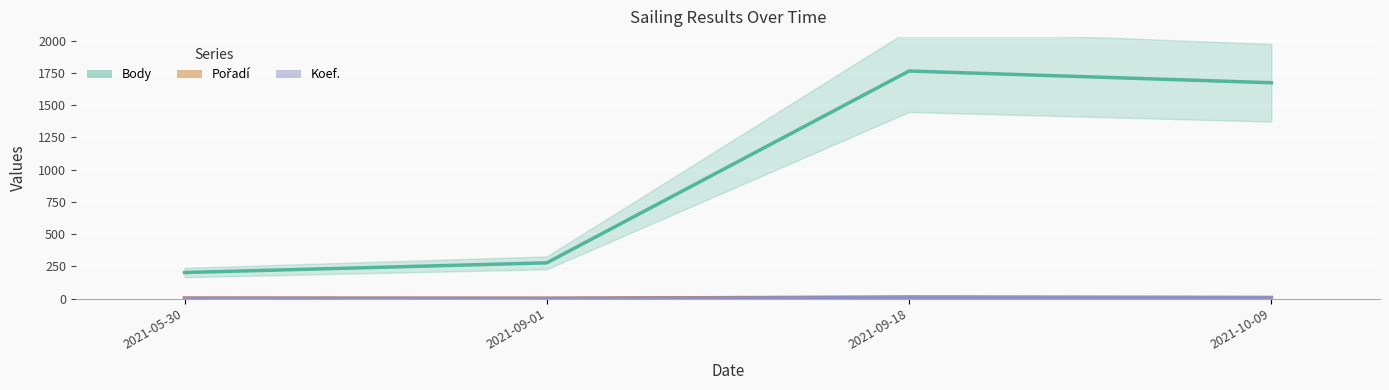

The Body series shows 277 at 2021-09-01. True or false?

True